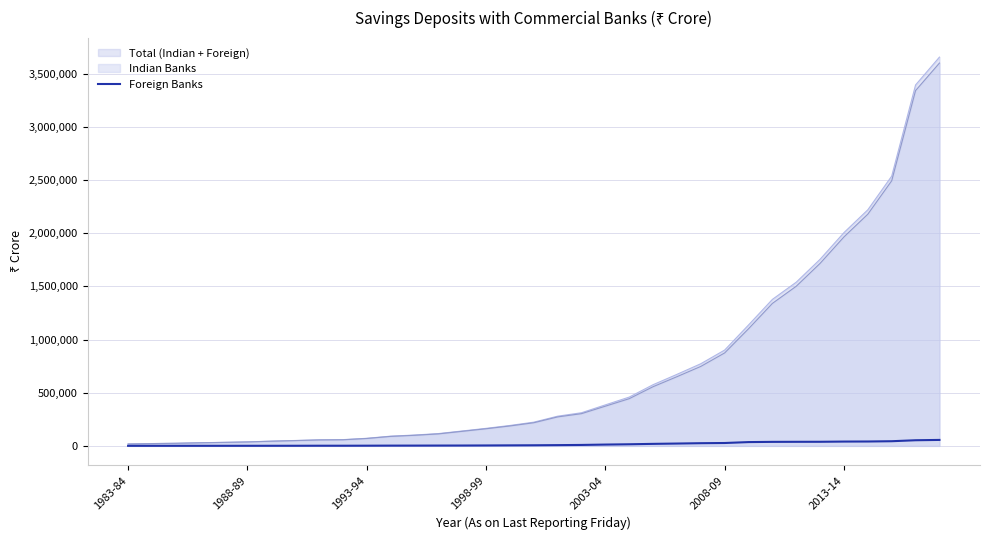

What is the maximum value shown in the chart?

3655237